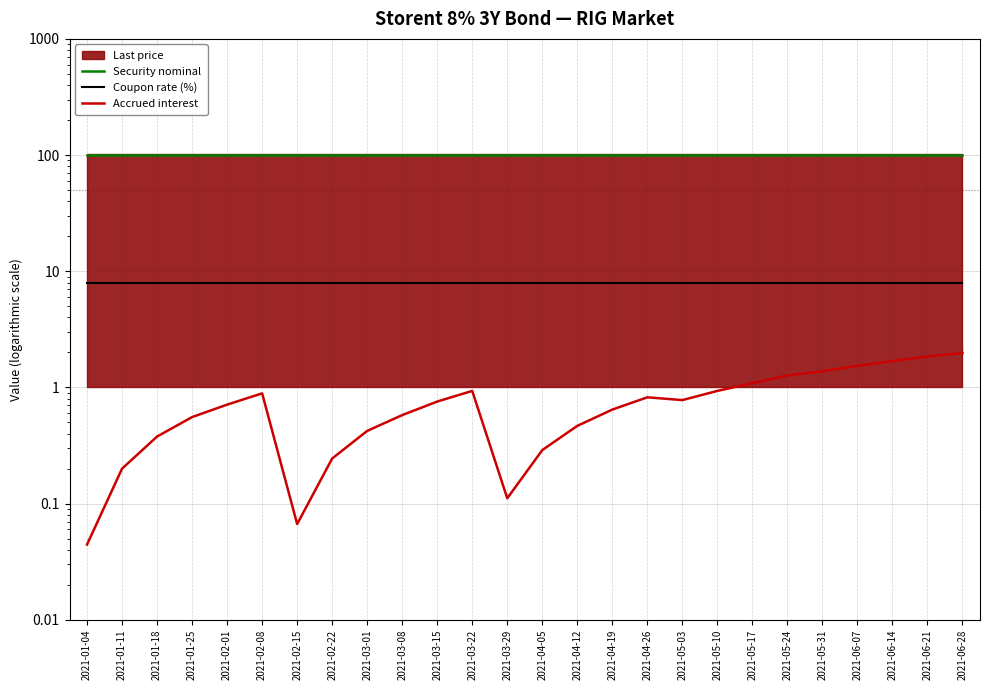

Which category has the highest value across all series?

2021-01-04